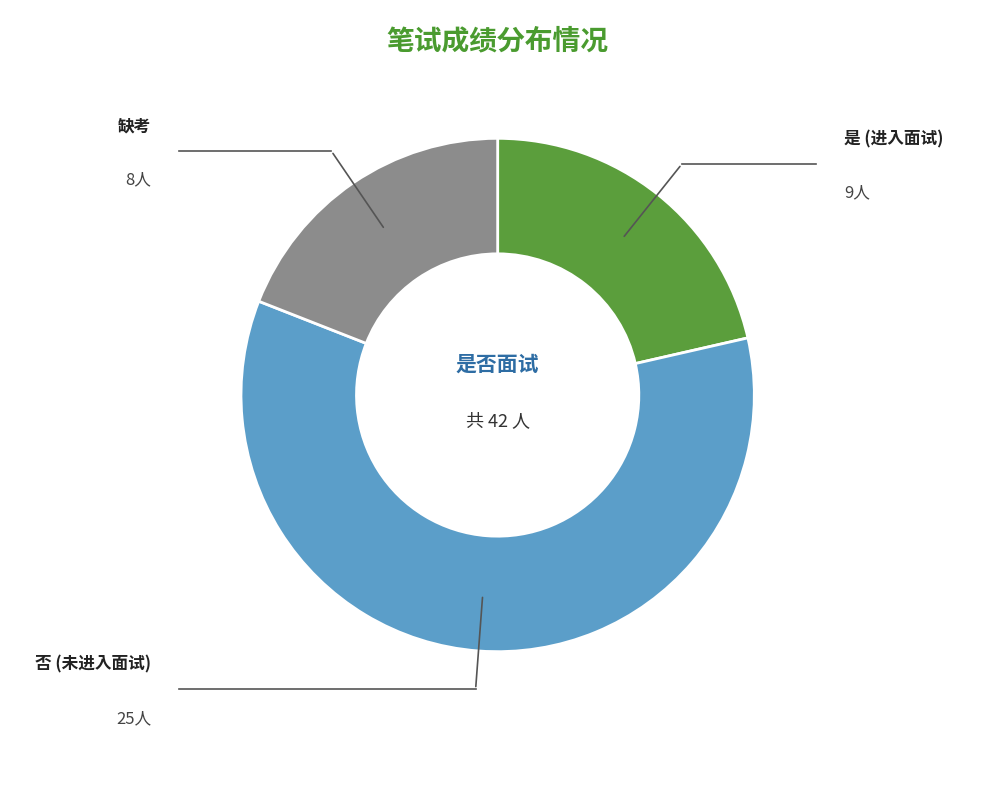

Does any single category account for the majority?

Yes